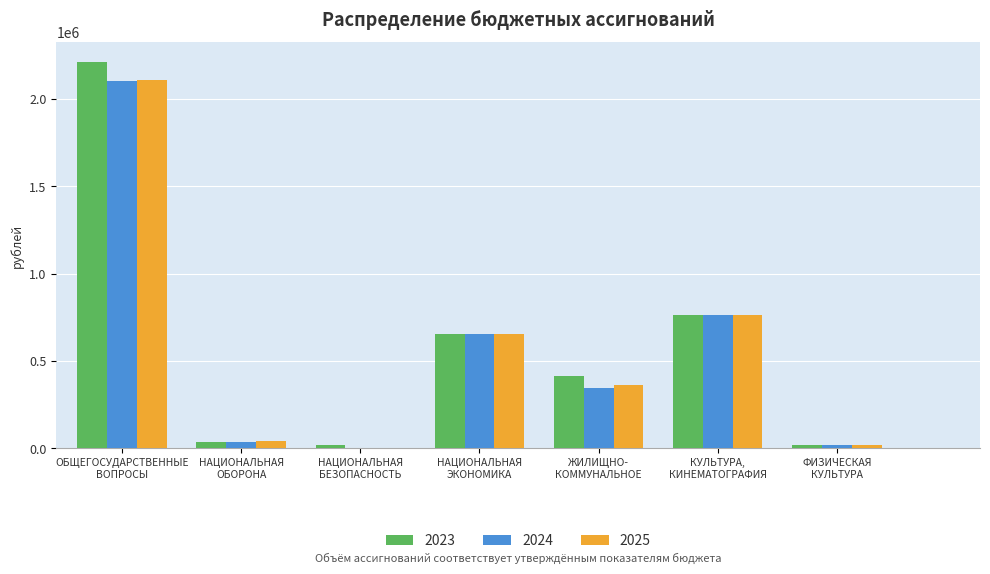

Which series has the largest total across all categories?

2023